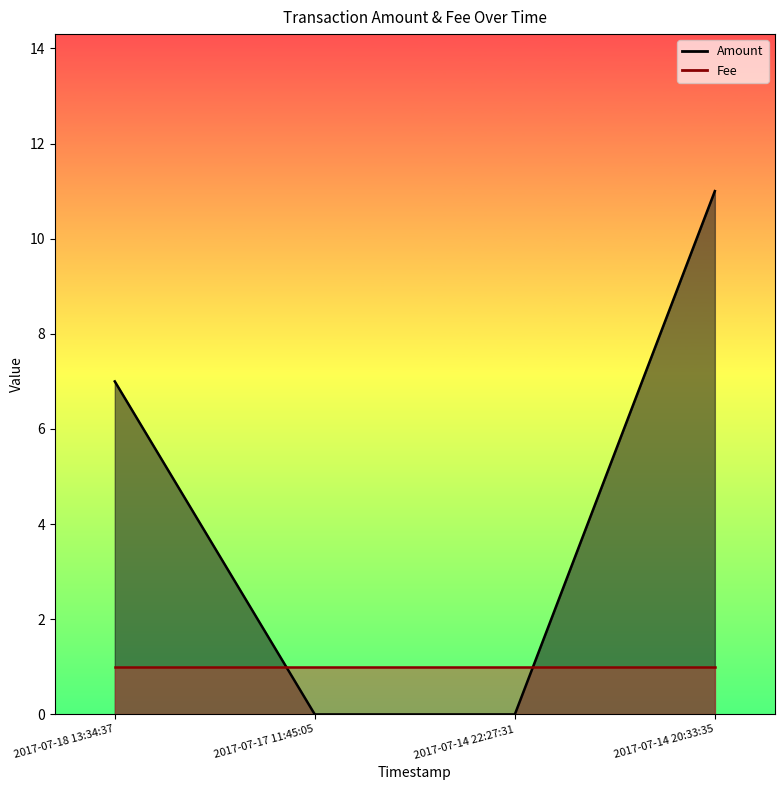

Is it true that the value at 2017-07-14 20:33:35 is 11?

True